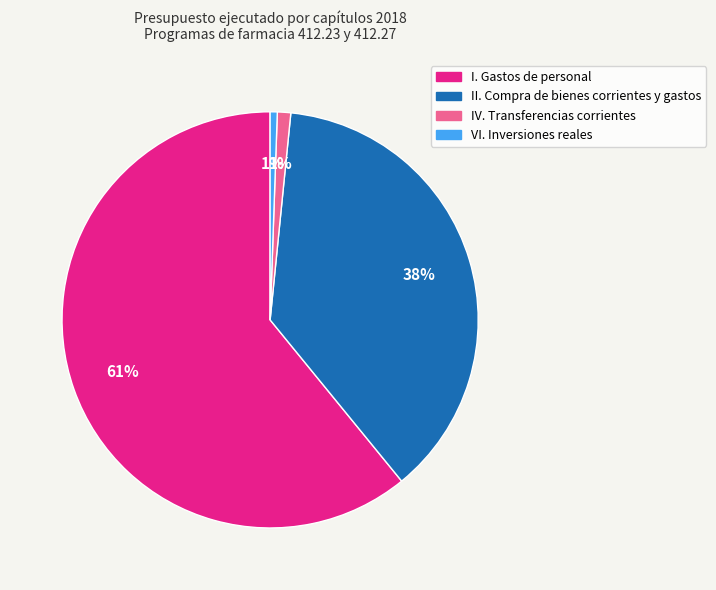

What is the largest slice in the pie chart?

I. Gastos de personal